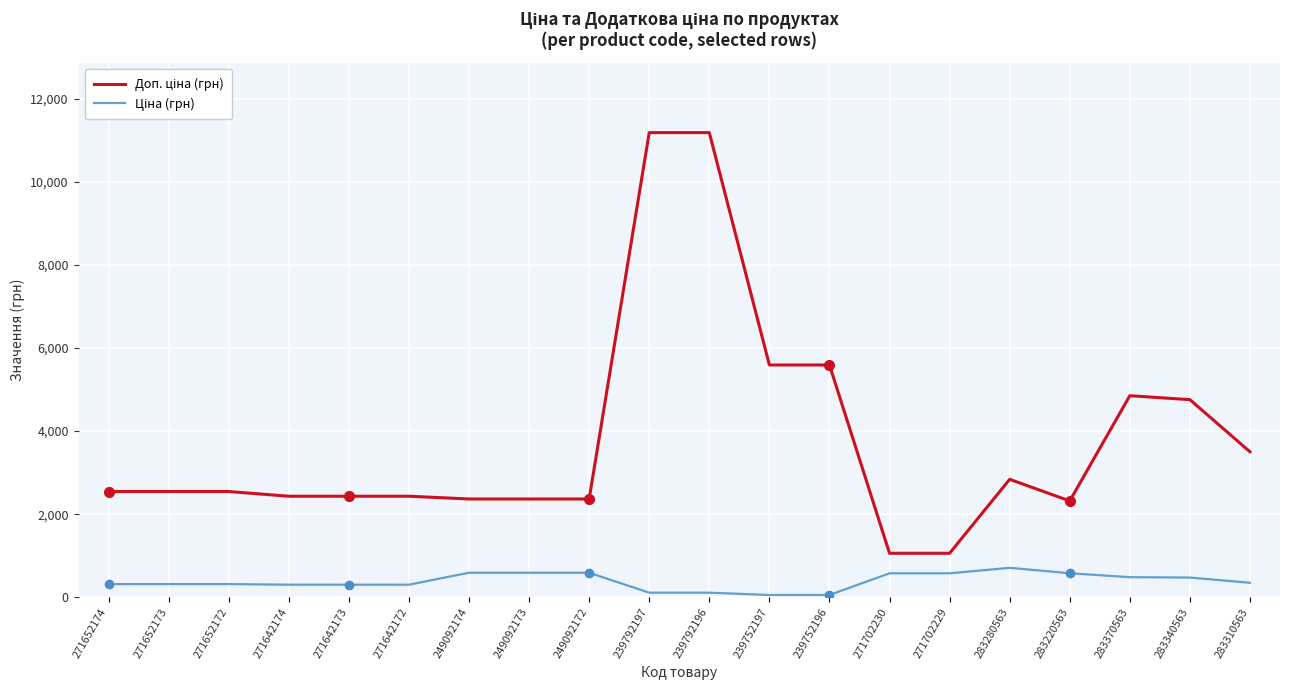

What is the maximum value shown in the chart?

11182.0